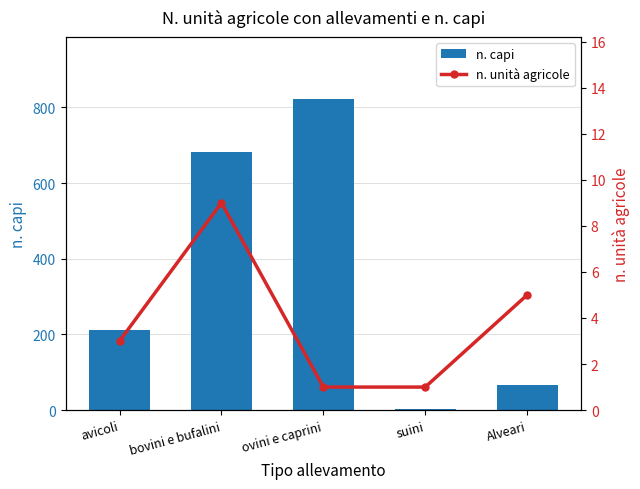

What is the maximum value shown in the chart?

822